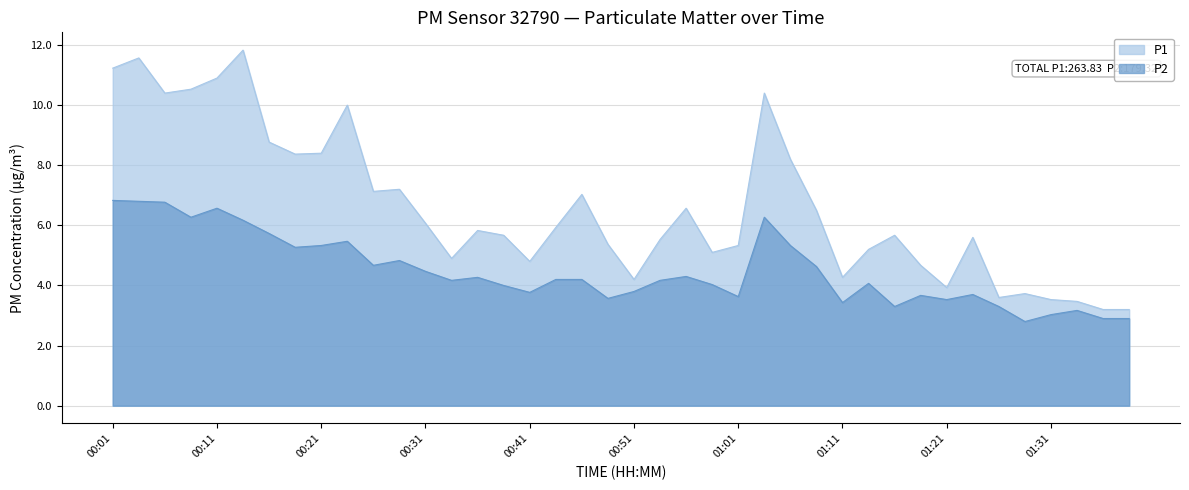

What are all the series names shown in the legend?

P1, P2